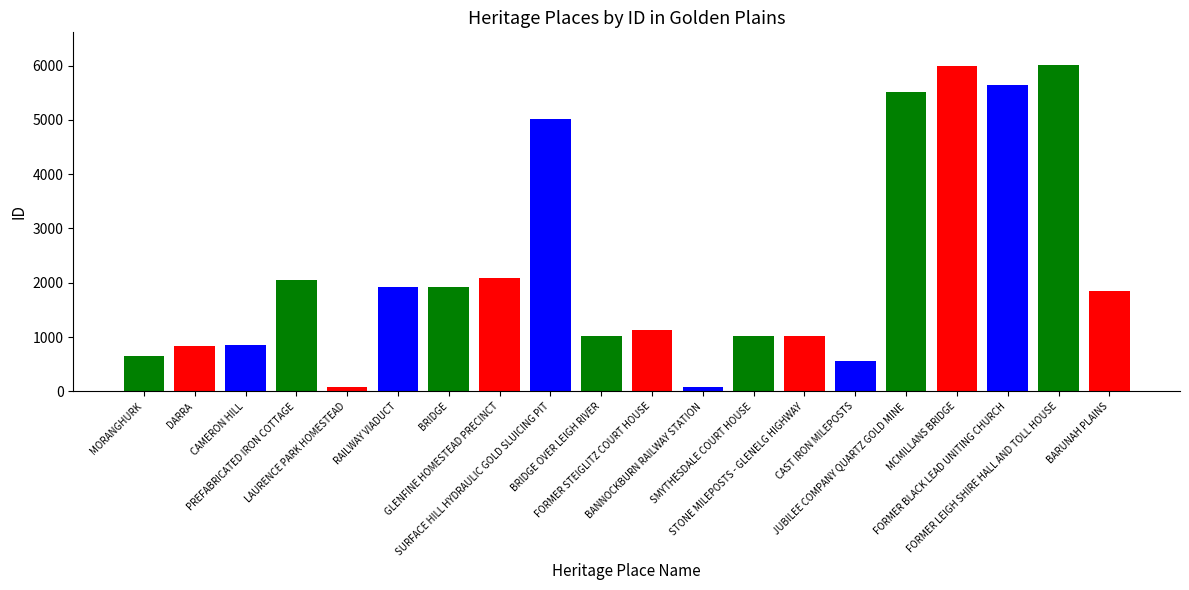

What is the sum of all values?

45271